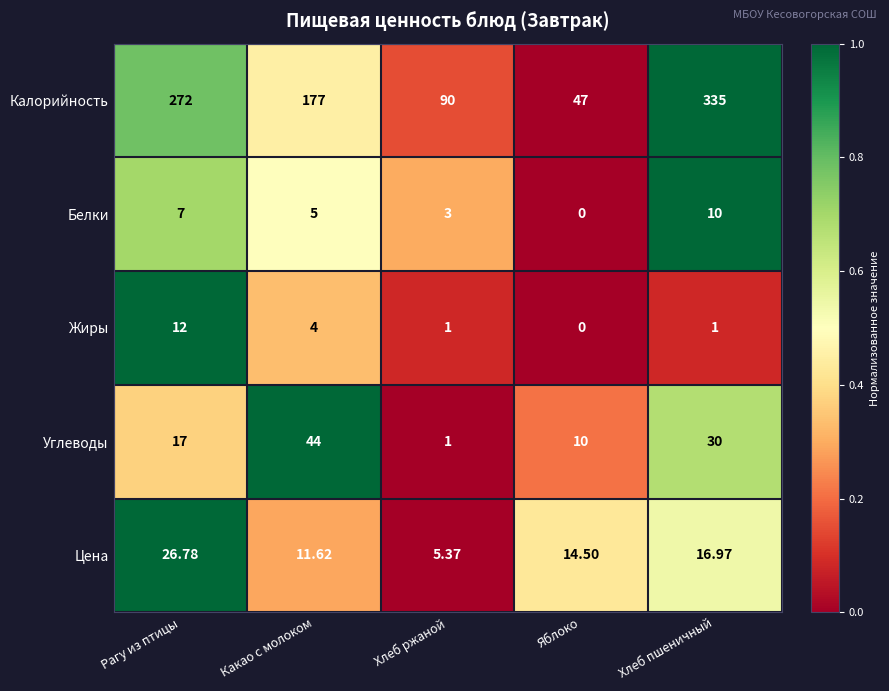

At which label does Цена first exceed 14?

Рагу из птицы